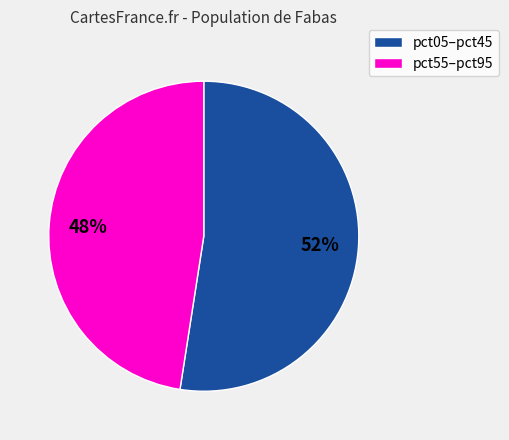

Which has a higher value, pct05–pct45 or pct55–pct95?

pct05–pct45